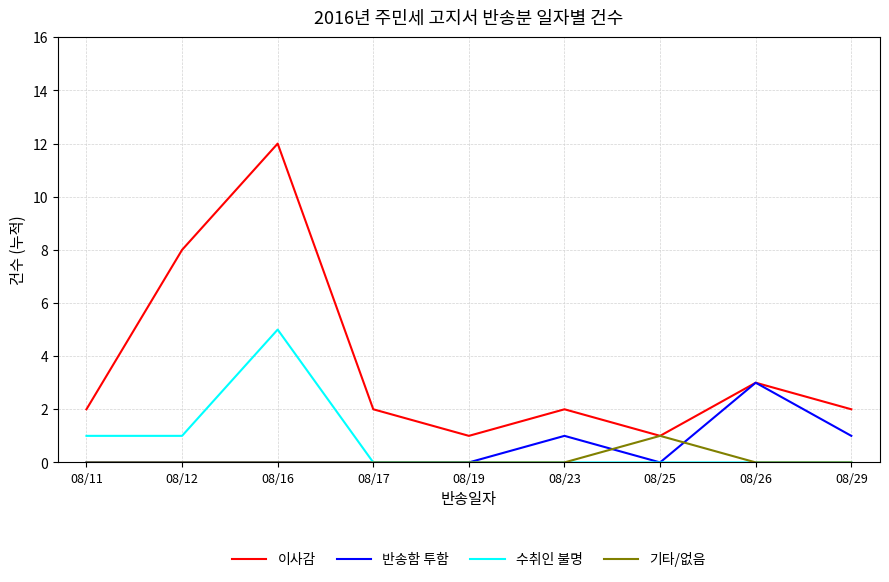

Which label corresponds to the largest value in the chart?

08/16